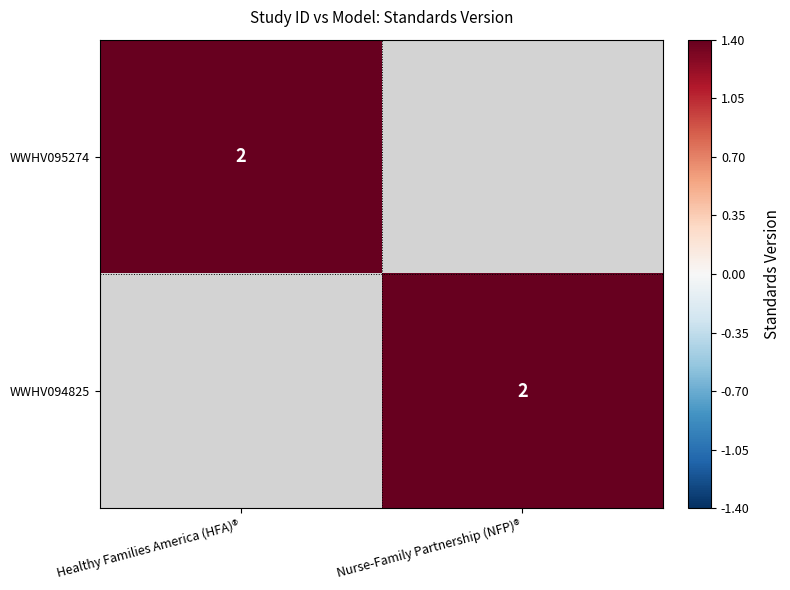

At which category does the chart reach its minimum across all series?

Nurse-Family Partnership (NFP)®